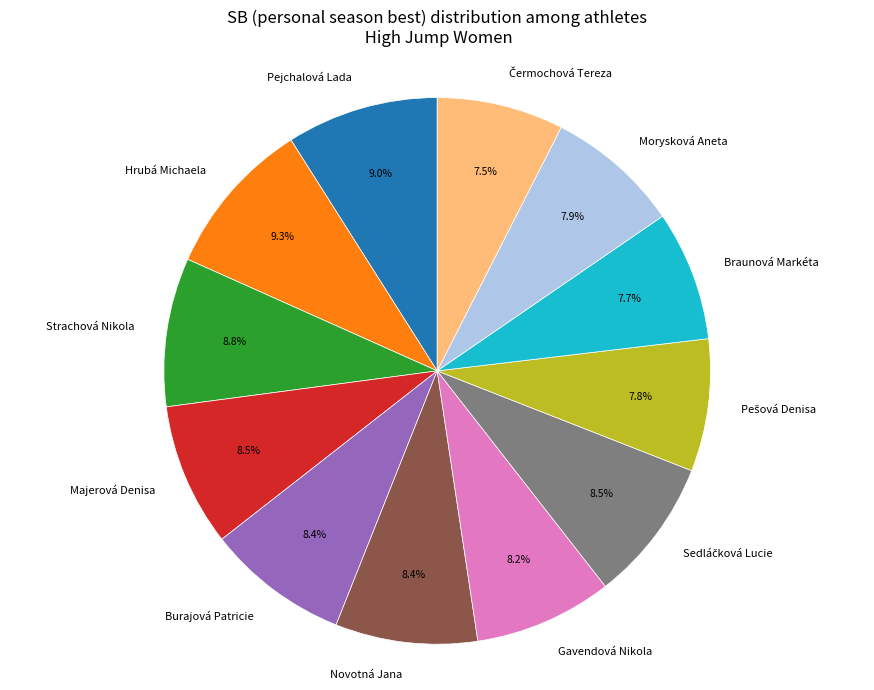

To the nearest percent, what portion does Strachová Nikola represent?

9%